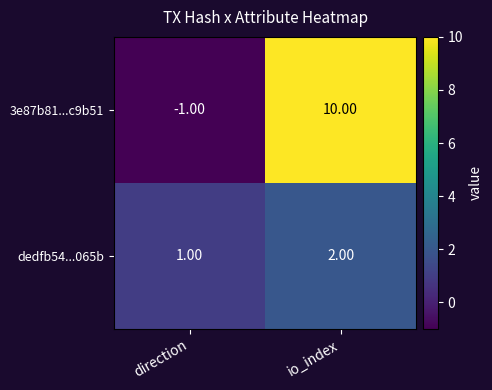

At which category does the chart reach its peak across all series?

io_index